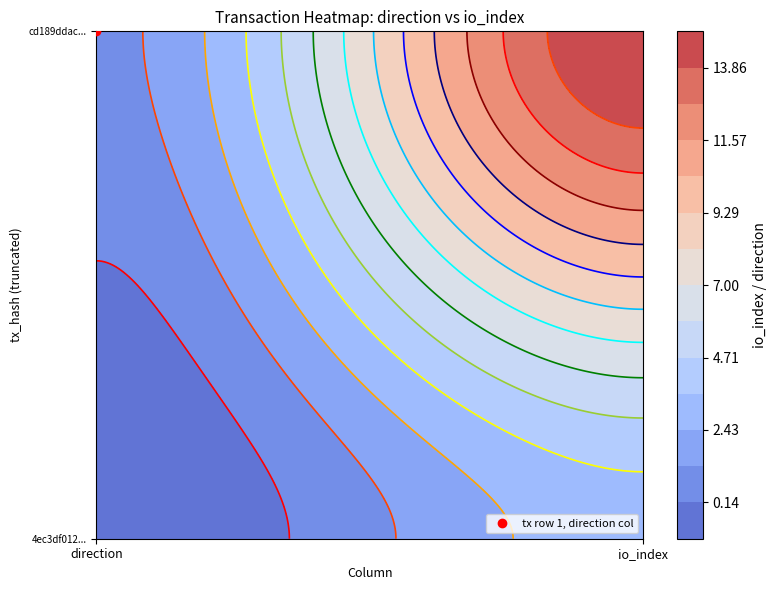

What is the difference between the highest and lowest values at 1?

12